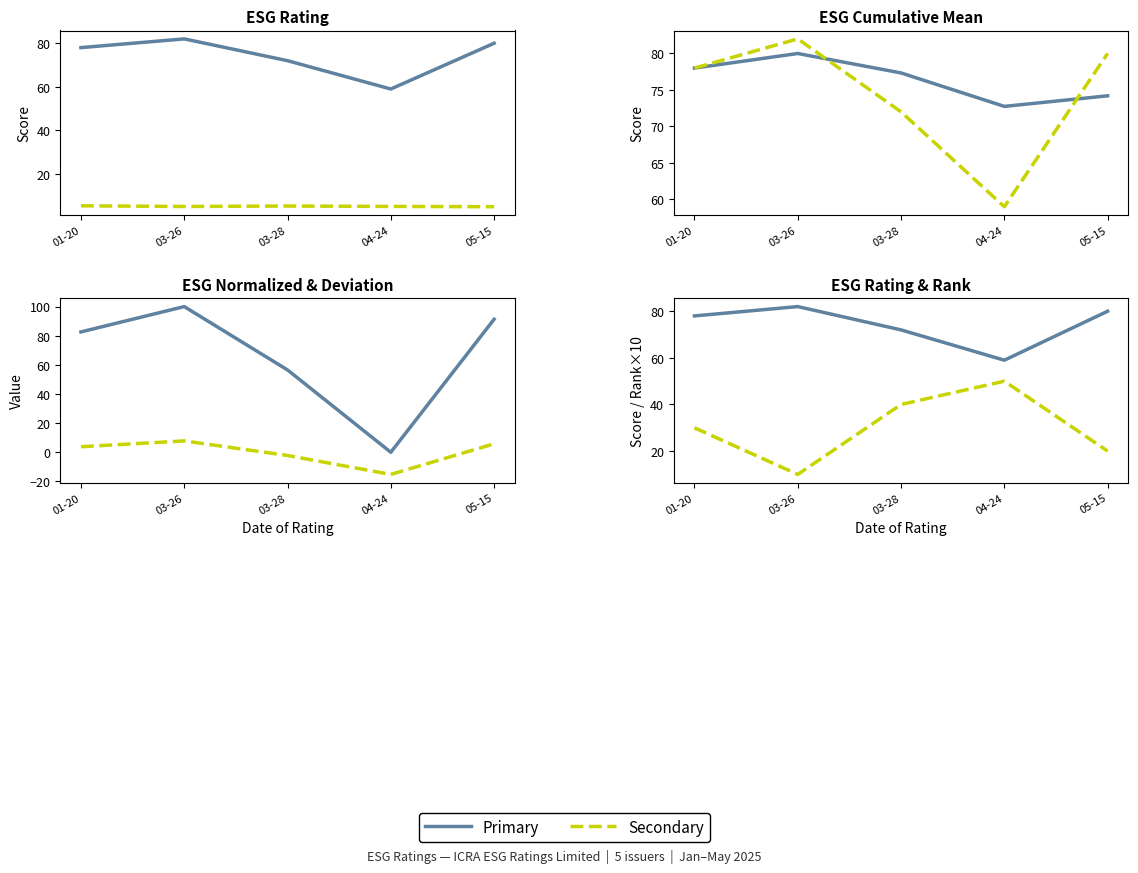

Where is the first local minimum for ESG Deviation from Mean?

04-24